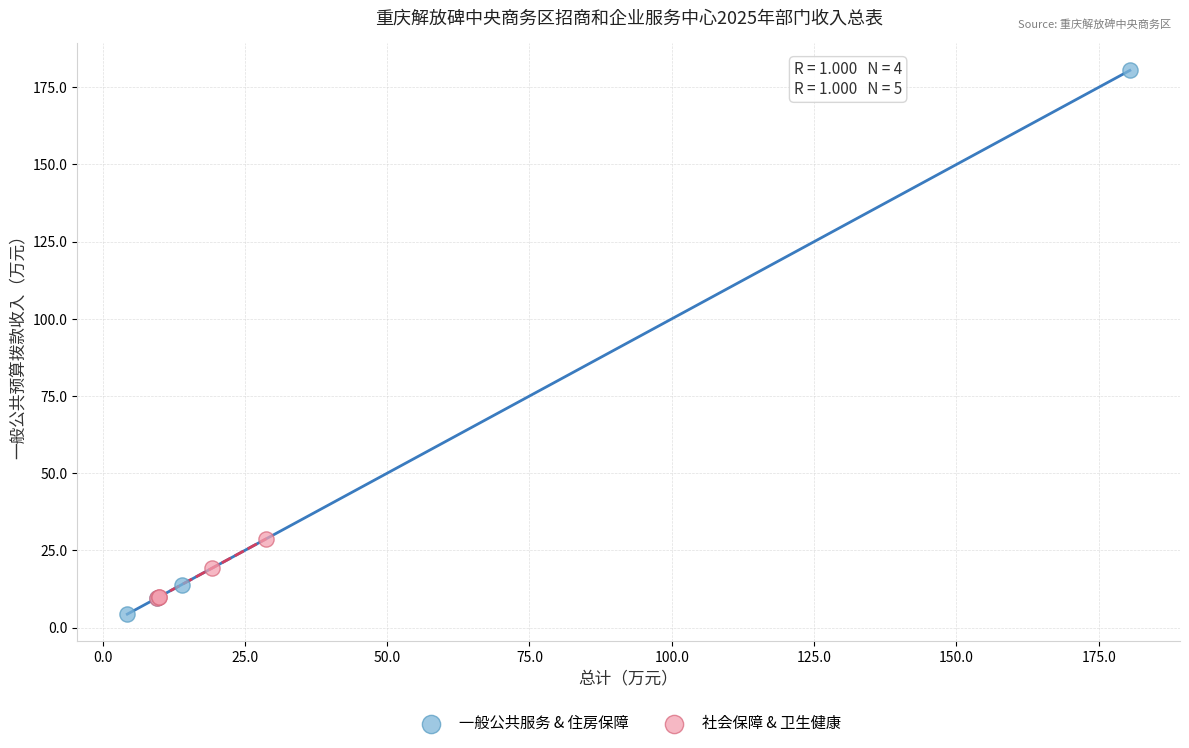

Which series contains the highest Y value?

一般公共服务 & 住房保障